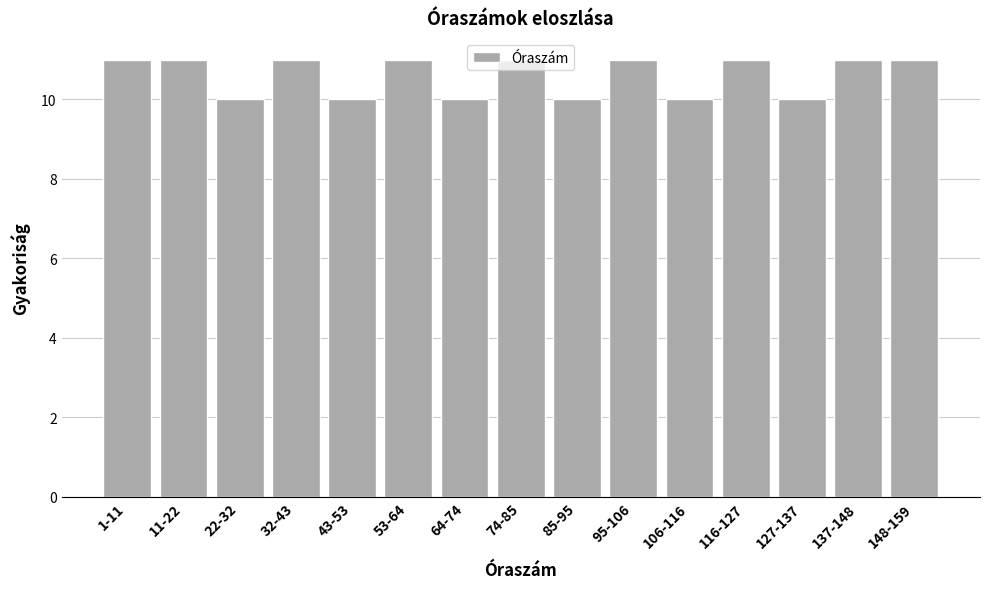

What is the change in value from 85-95 to 148-159?

+1